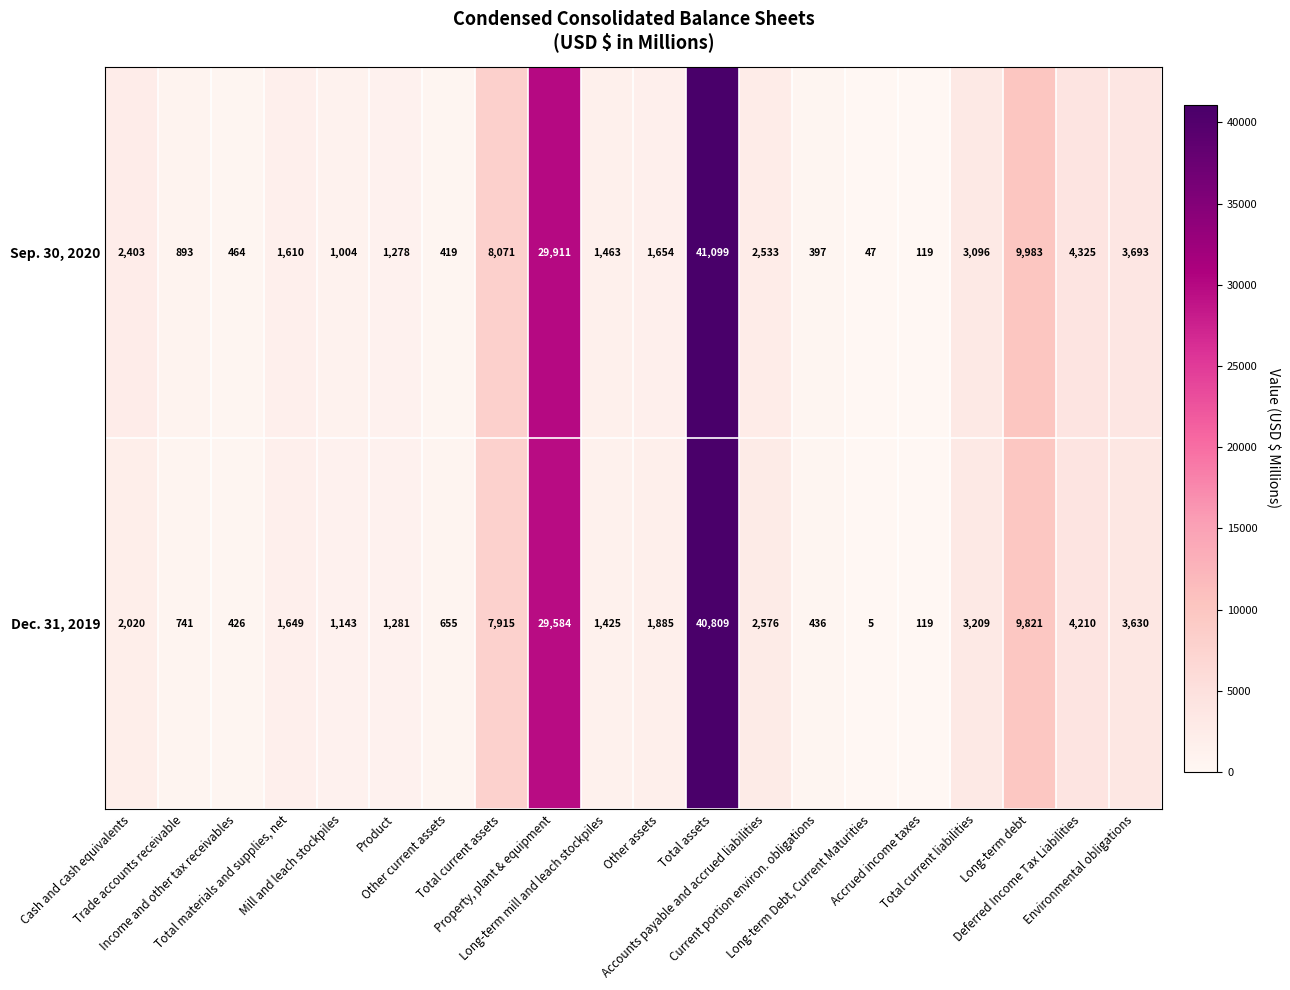

What is the lowest value of the Dec. 31, 2019 series?

5